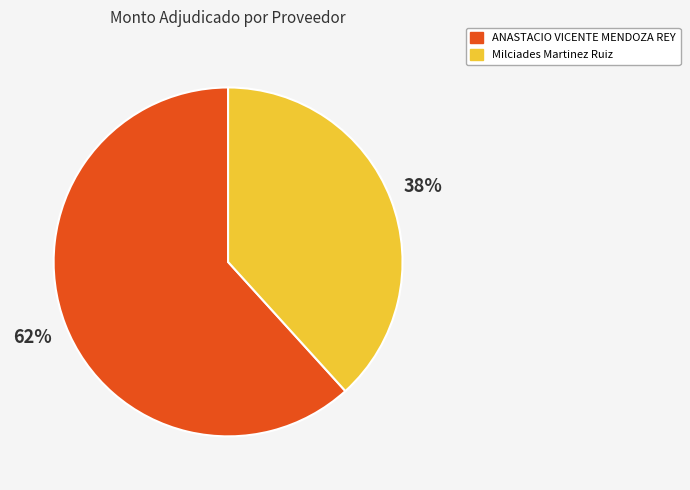

Is the sum of ANASTACIO VICENTE MENDOZA REY and Milciades Martinez Ruiz greater than half?

Yes